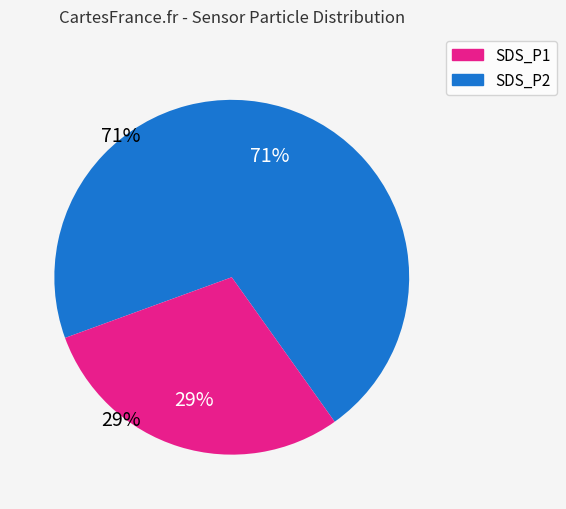

Combined, do SDS_P2 and SDS_P1 account for over 50%?

Yes